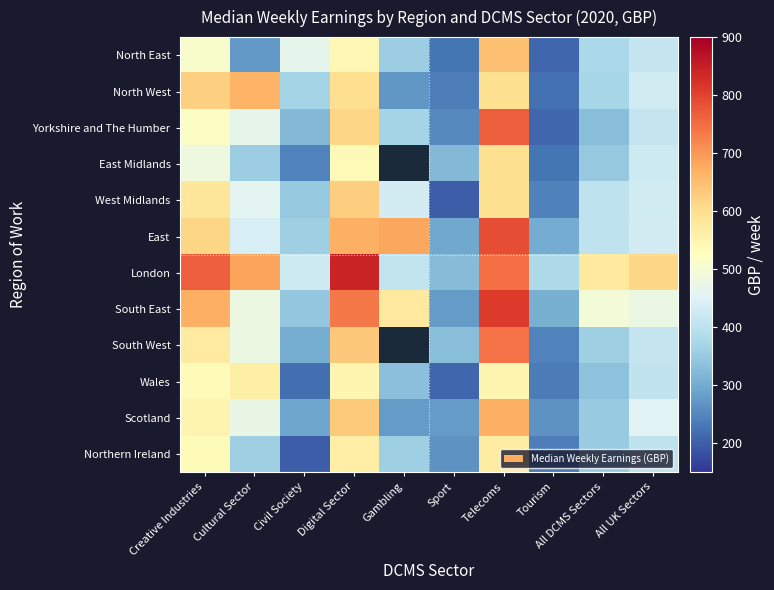

What is the average value of the Scotland series?

424.0